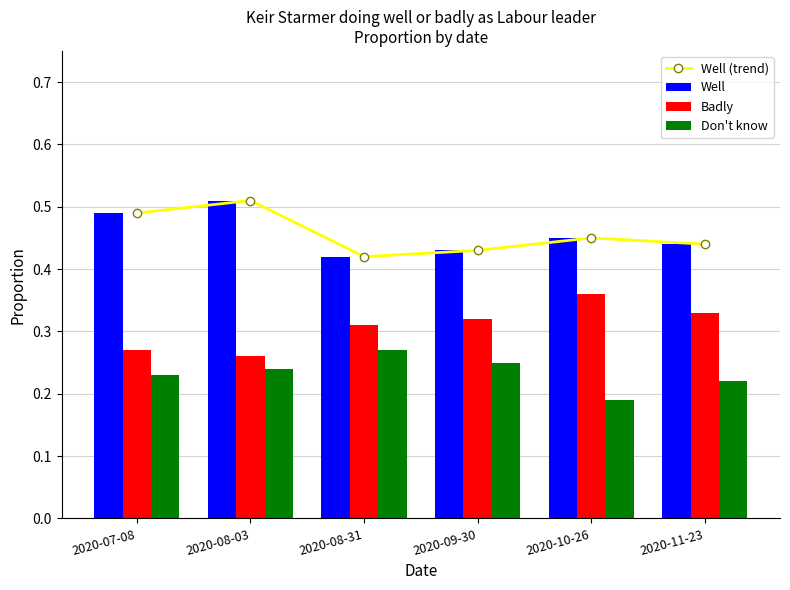

Is it true that Well (trend) equals 0.2 at 2020-07-08?

False